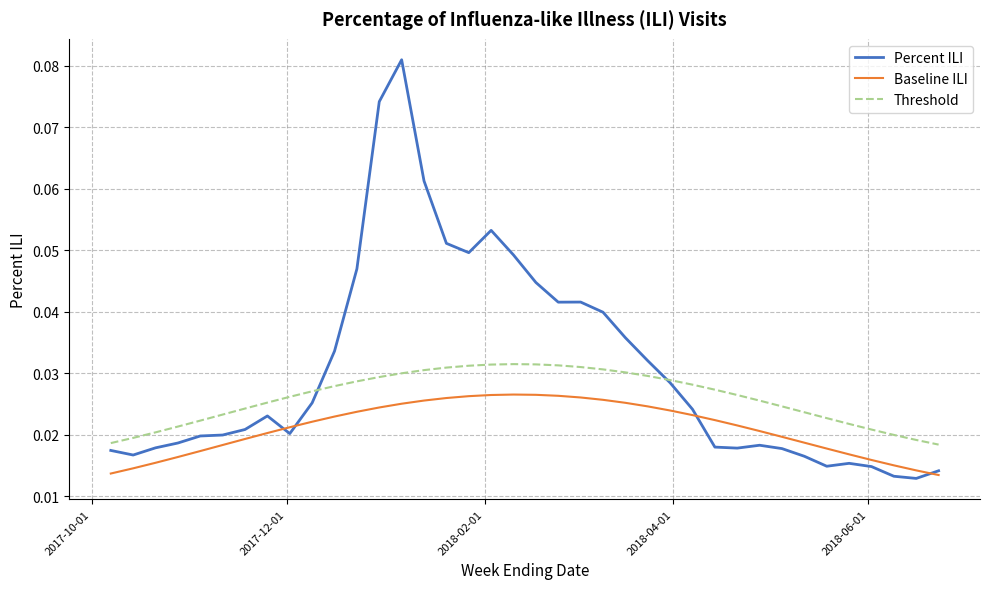

Rank the series by their maximum value, from highest to lowest.

Percent ILI, Threshold, Baseline ILI